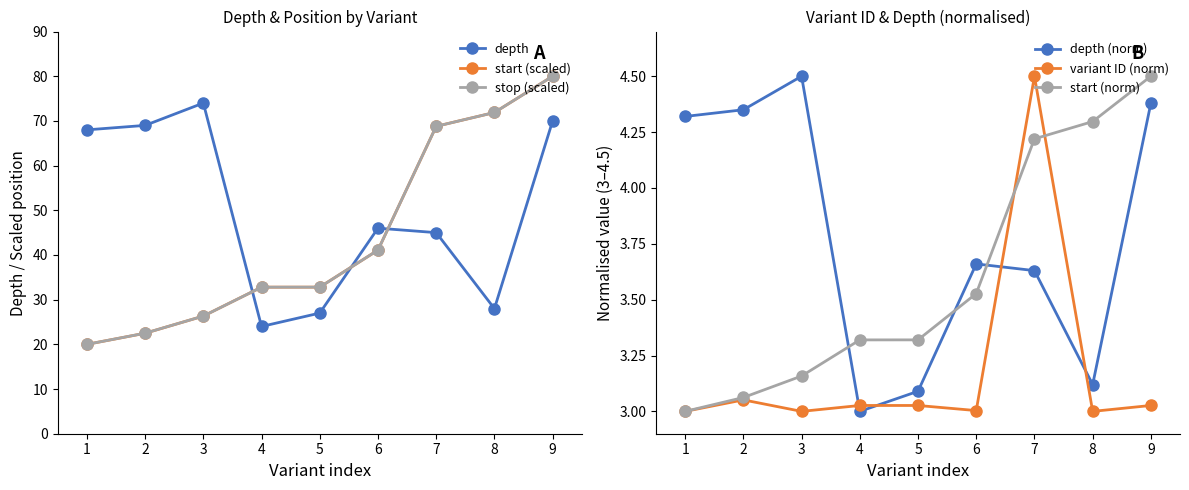

What is the difference between the maximum and minimum values in the variant ID (norm) series?

1.5